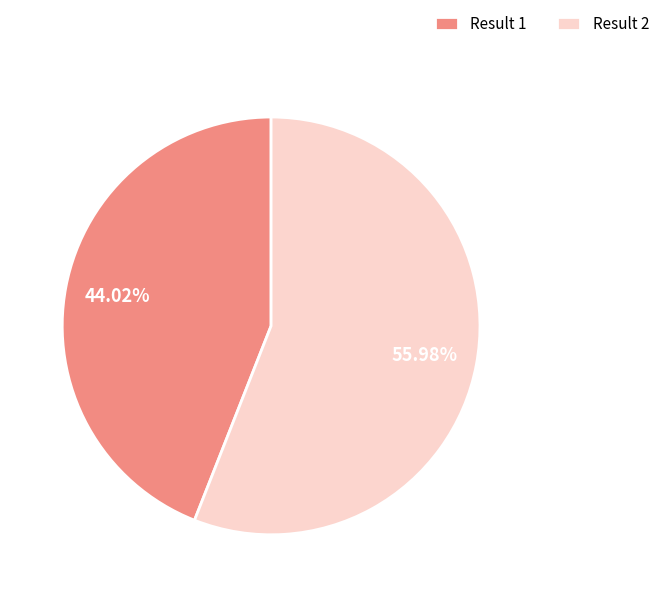

Combined, do Result 2 and Result 1 account for over 50%?

Yes